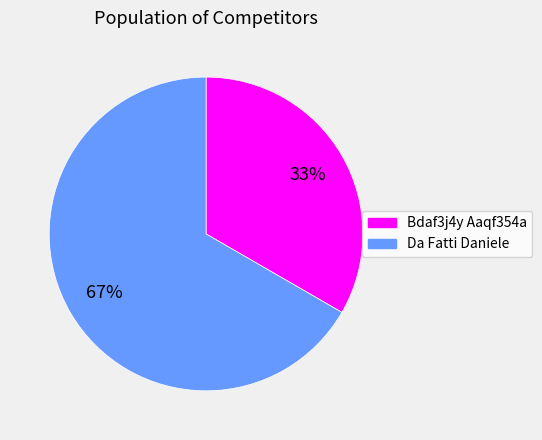

Which category has the smallest portion of the pie?

Bdaf3j4y Aaqf354a